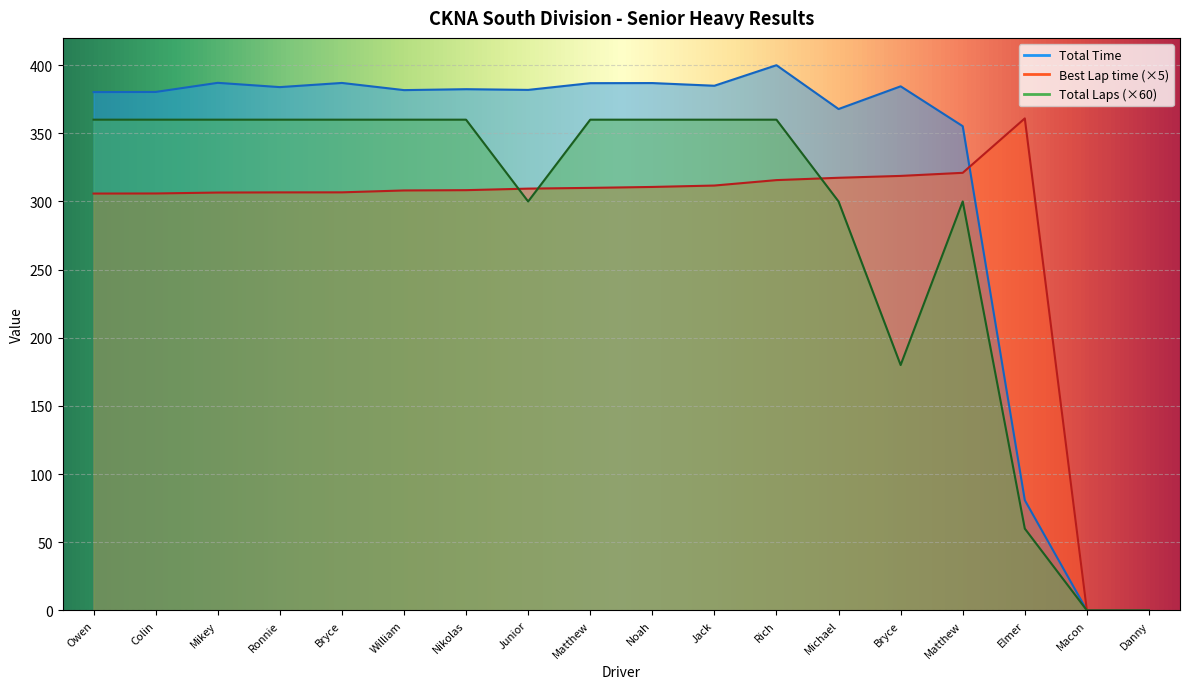

What is the greatest value displayed?

400.0